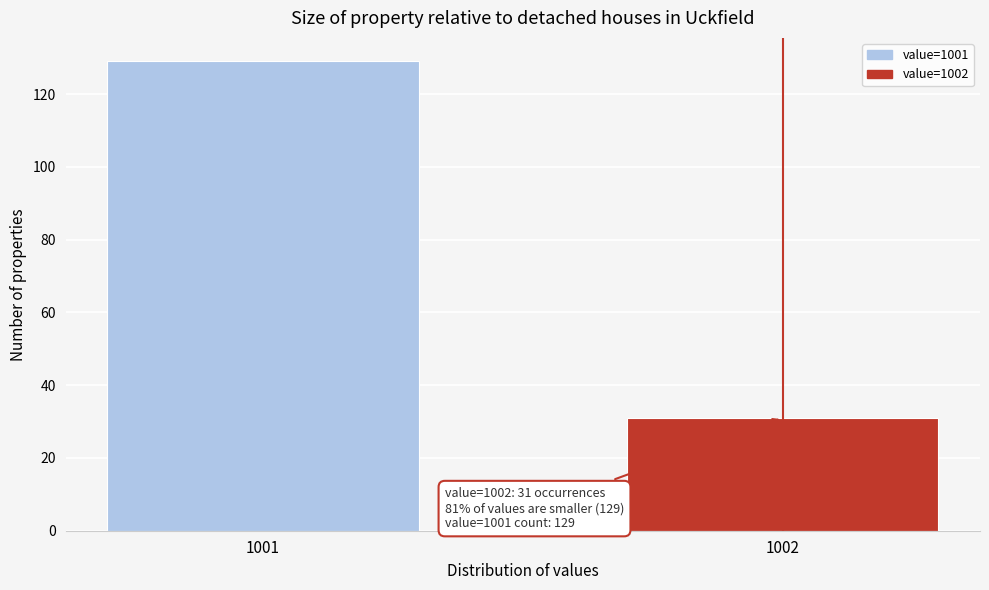

Reading left to right, transcribe all the data shown in this chart.

1001=129	1002=31